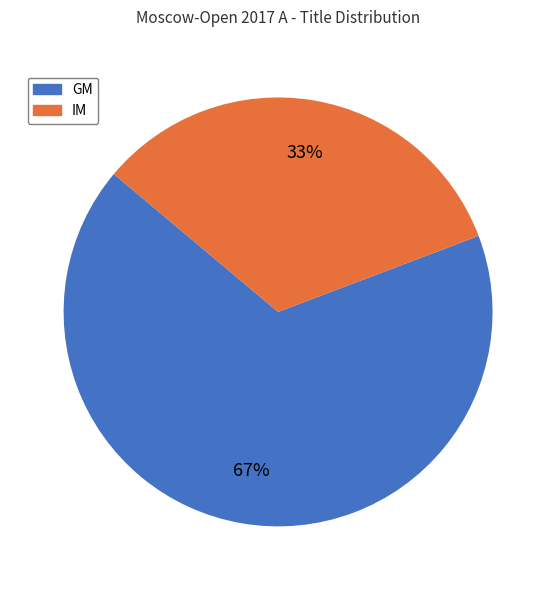

Between GM and IM, which is larger?

GM